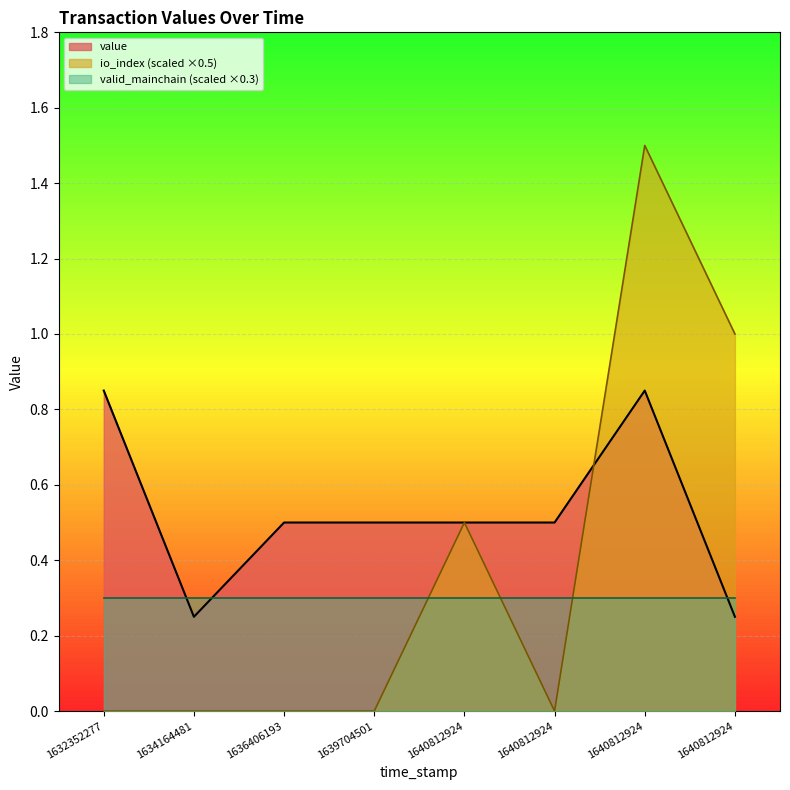

What is the sum of all valid_mainchain values?

8.0